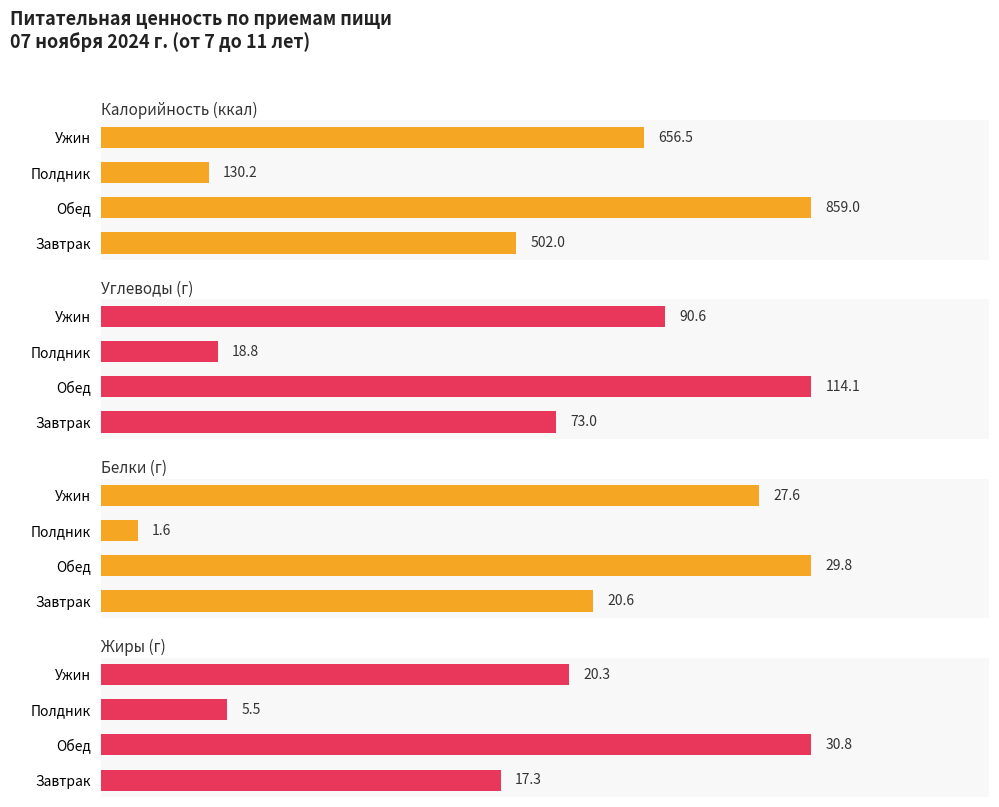

What is the difference between the Калорийность values at Обед and Полдник?

728.8